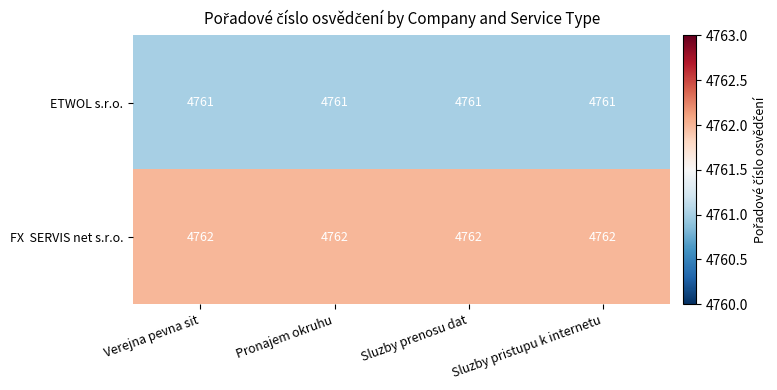

True or false: ETWOL s.r.o. has a value of 1262 at Verejna pevna sit.

False